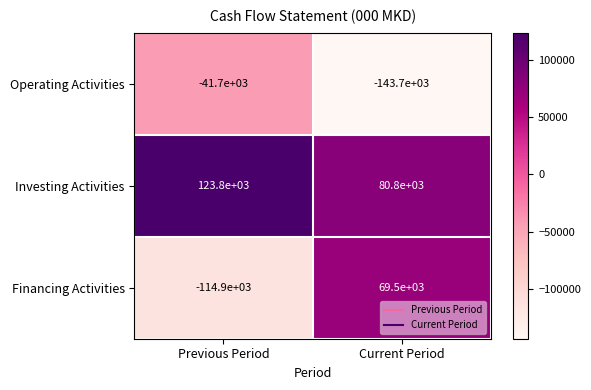

How many categories are shown in the chart?

2